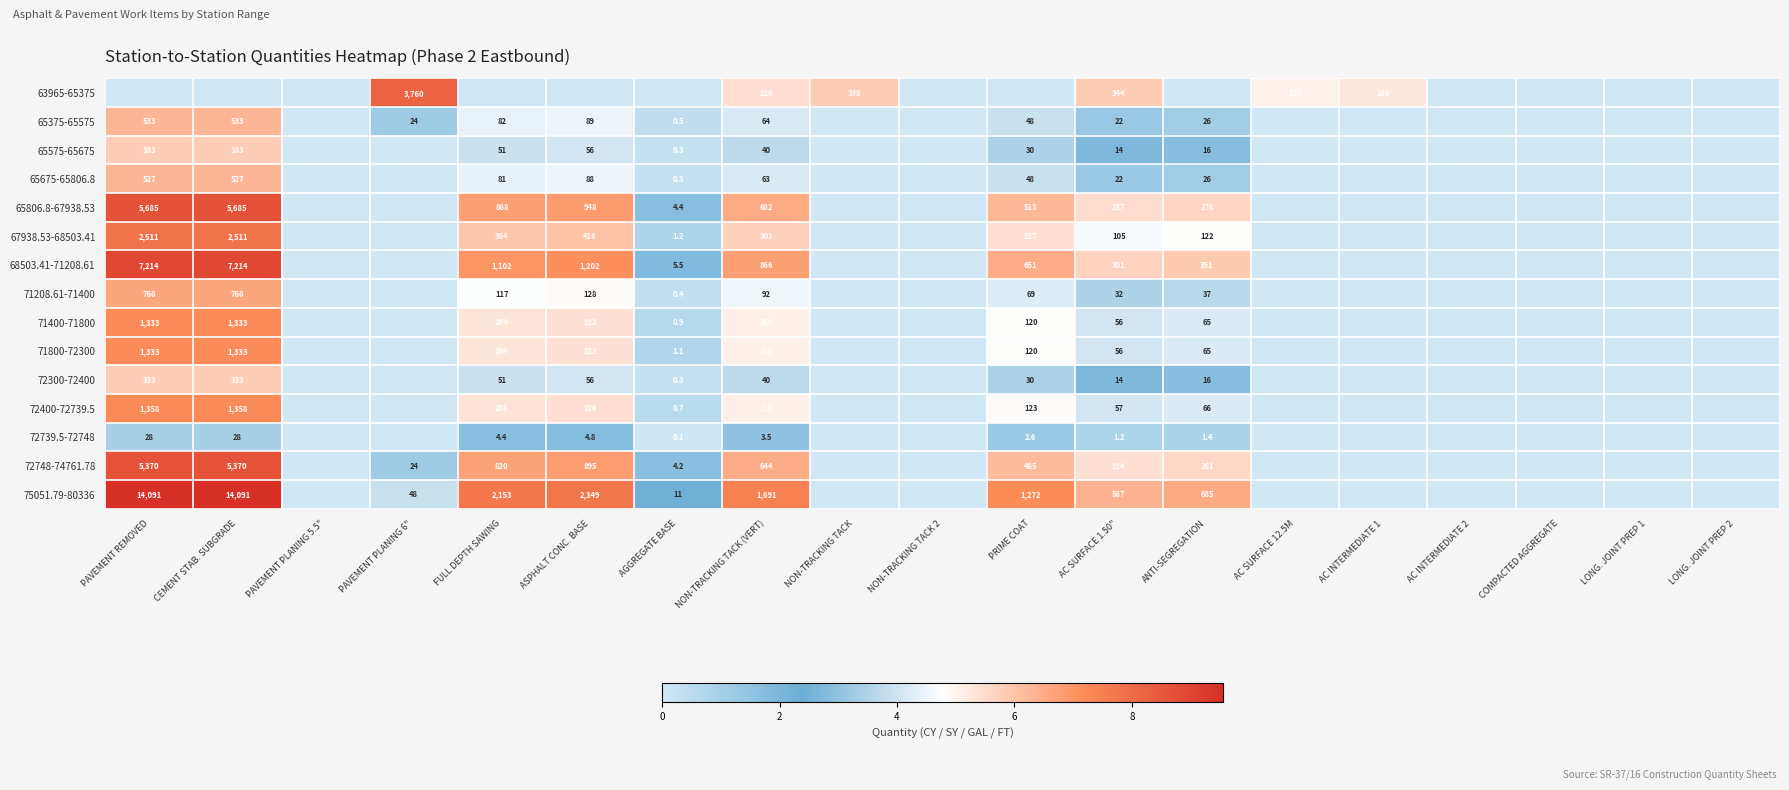

What is the difference between the highest and lowest values at NON-TRACKING TACK (VERT)?

1687.5